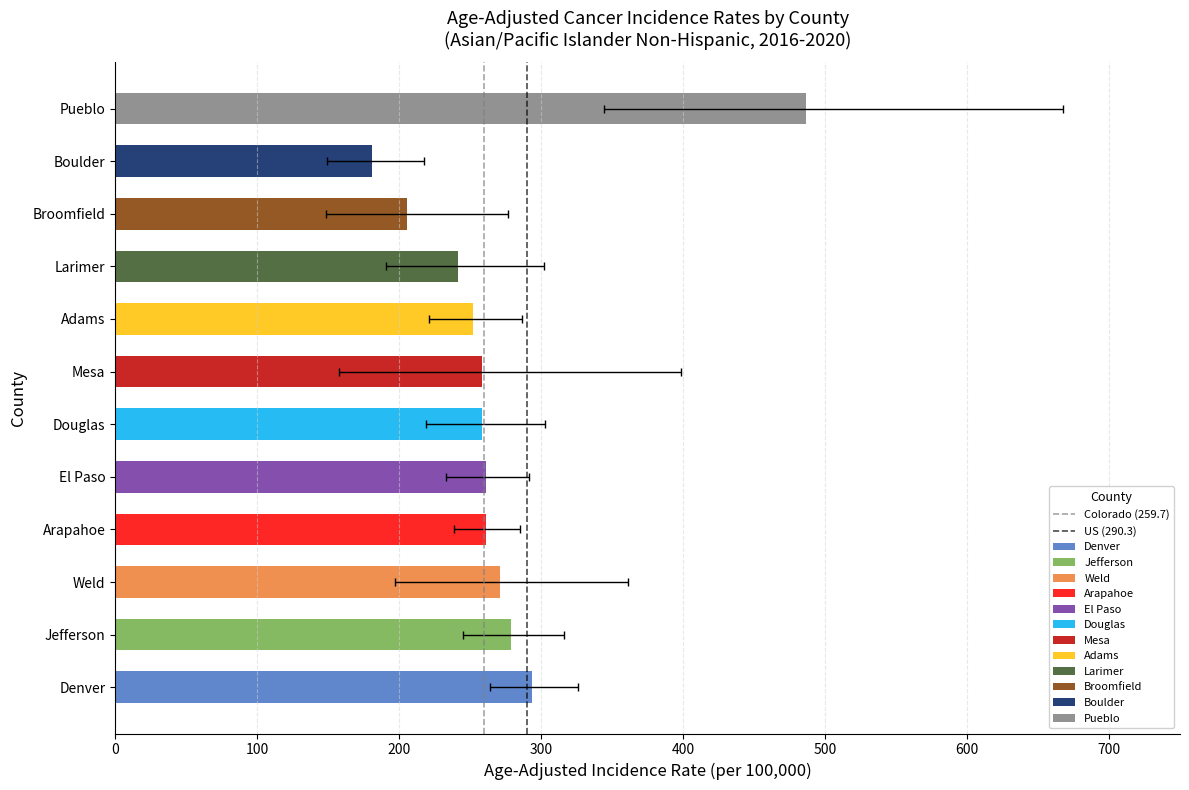

The US (290.3) series shows -1 at 0. True or false?

False